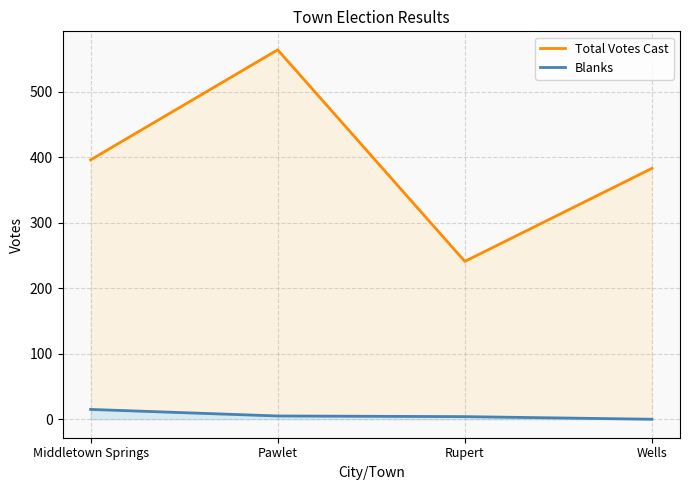

Which series has the largest total across all categories?

Total Votes Cast